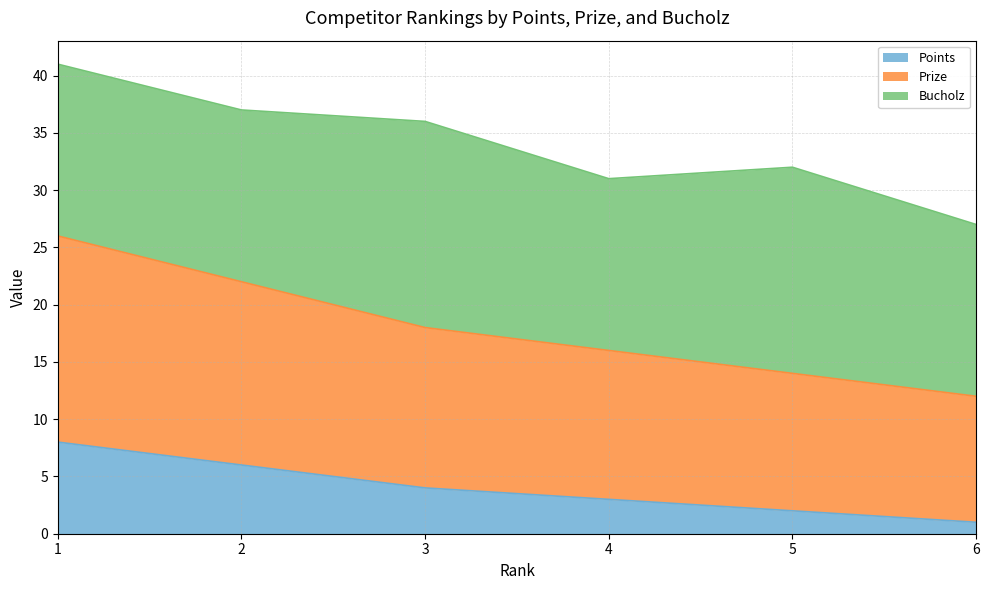

Rank the categories by Points value from lowest to highest.

6, 5, 4, 3, 2, 1